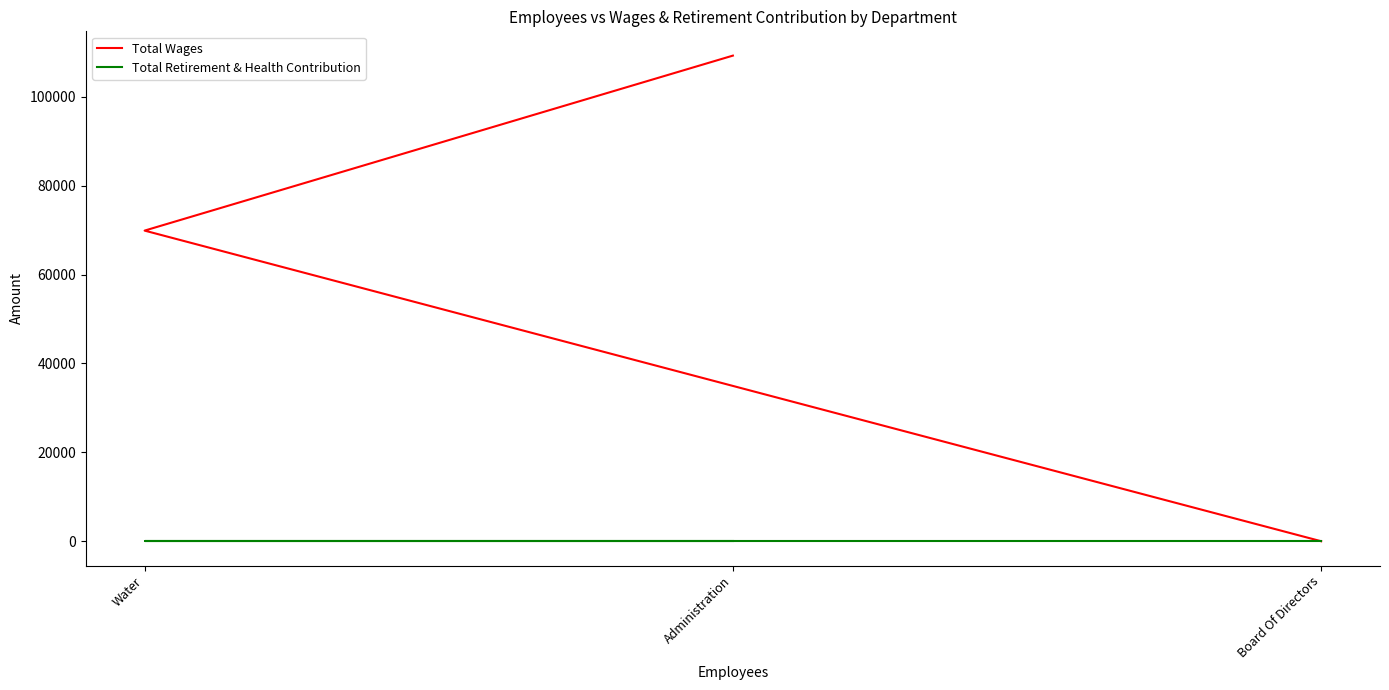

What is the difference between the highest and lowest values at Water?

69884